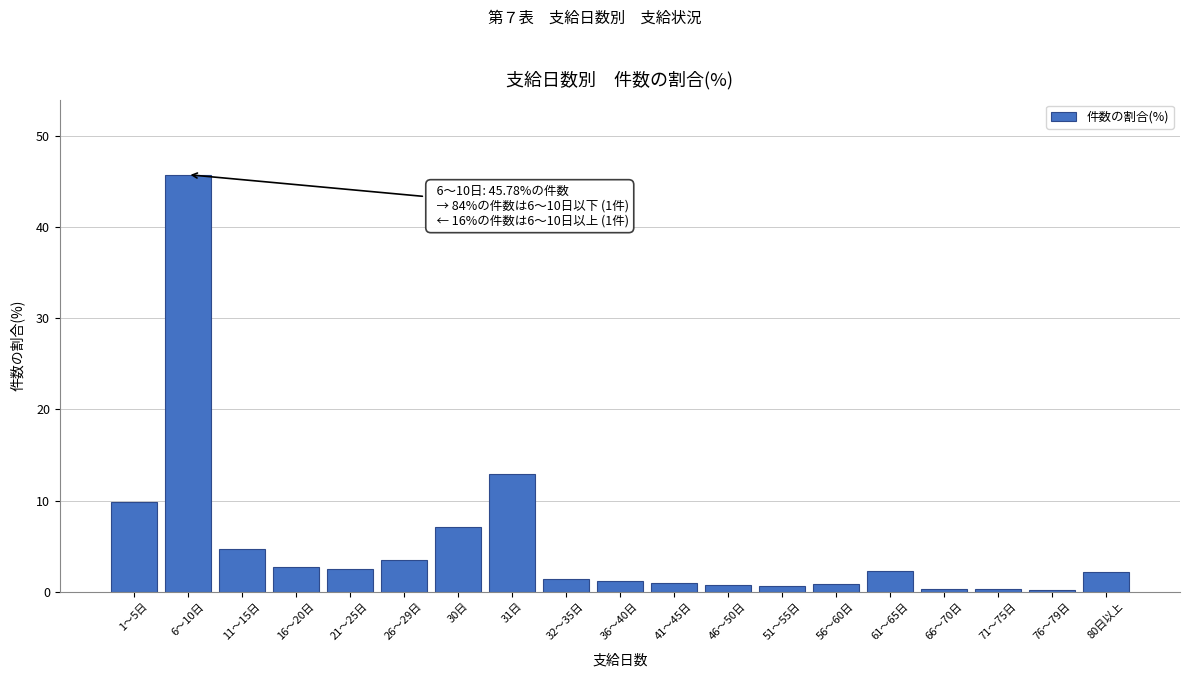

What is the value of the 9th bar from the left?

1.4